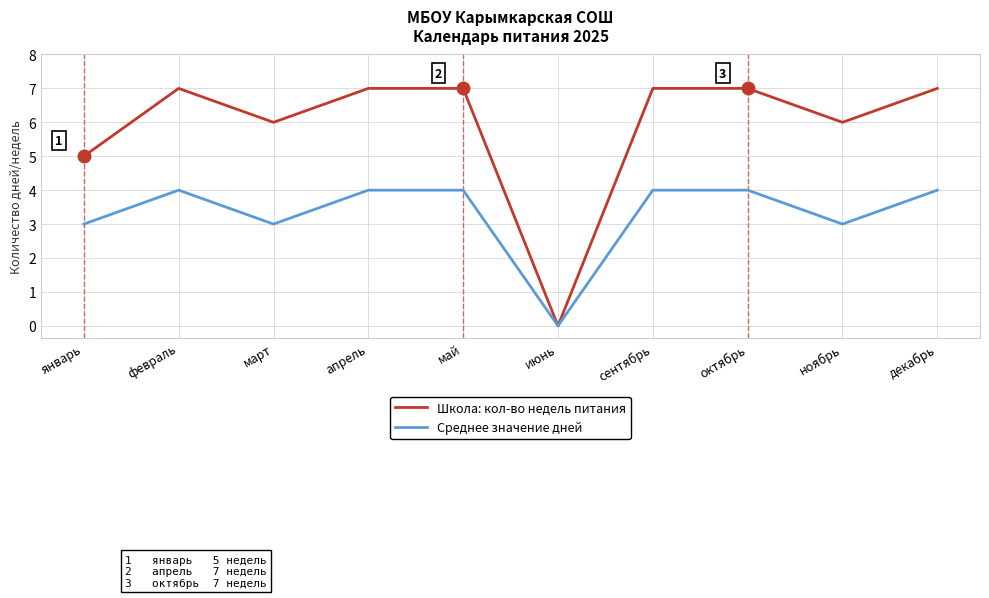

What value does the Среднее значение дней series have at январь?

3